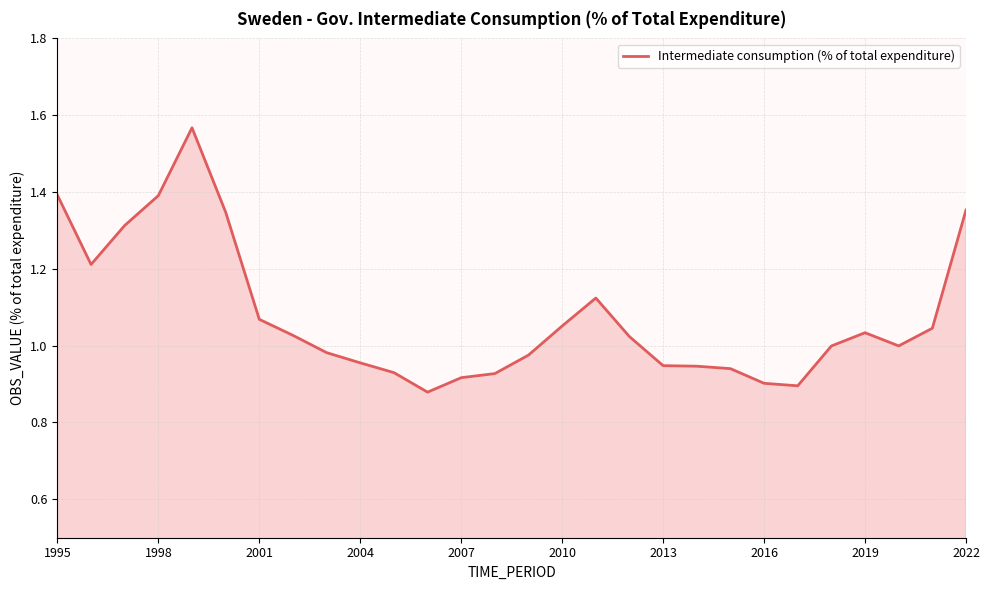

What is the difference between the maximum and minimum values?

0.7